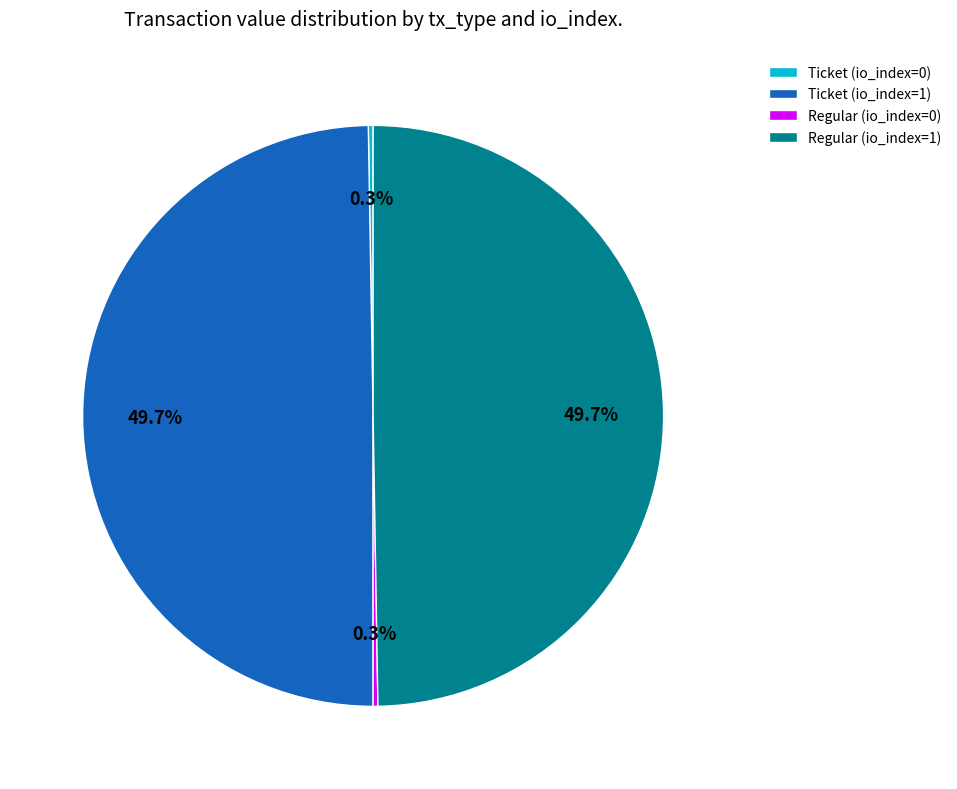

What percentage is NOT represented by Regular (io_index=1)?

50.3%